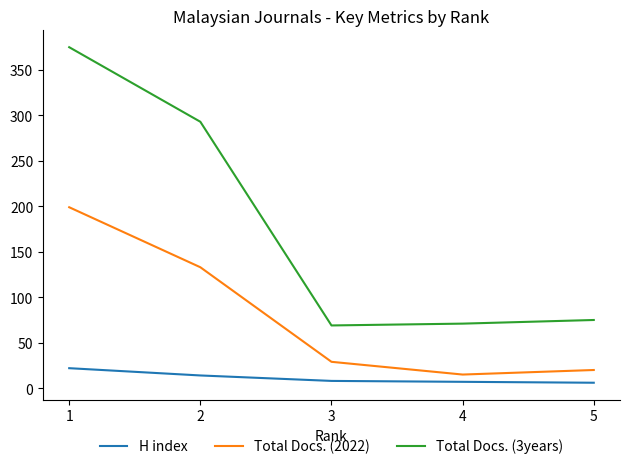

What is the difference between the second highest and second lowest values in the Total Docs. (3years) series?

222